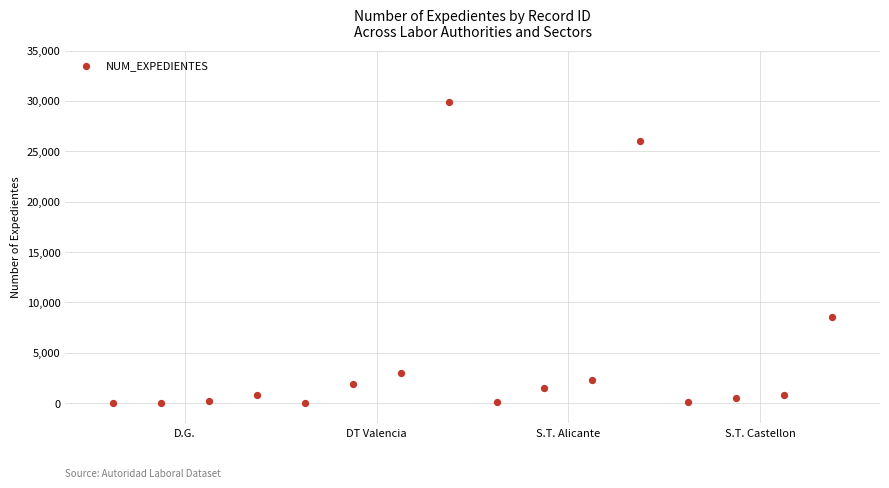

What Y value in the scatter plot is closest to 14940?

8573